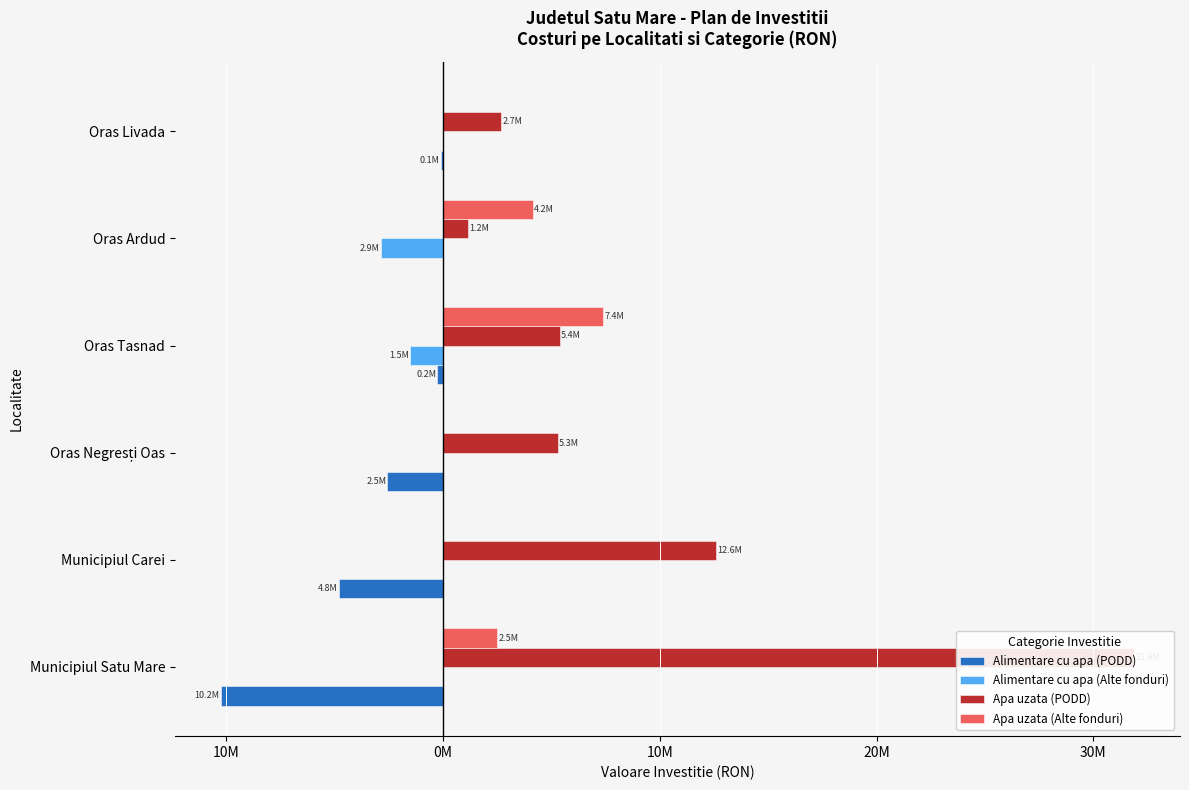

What is the difference between the highest and lowest values at Municipiul Carei?

17.4